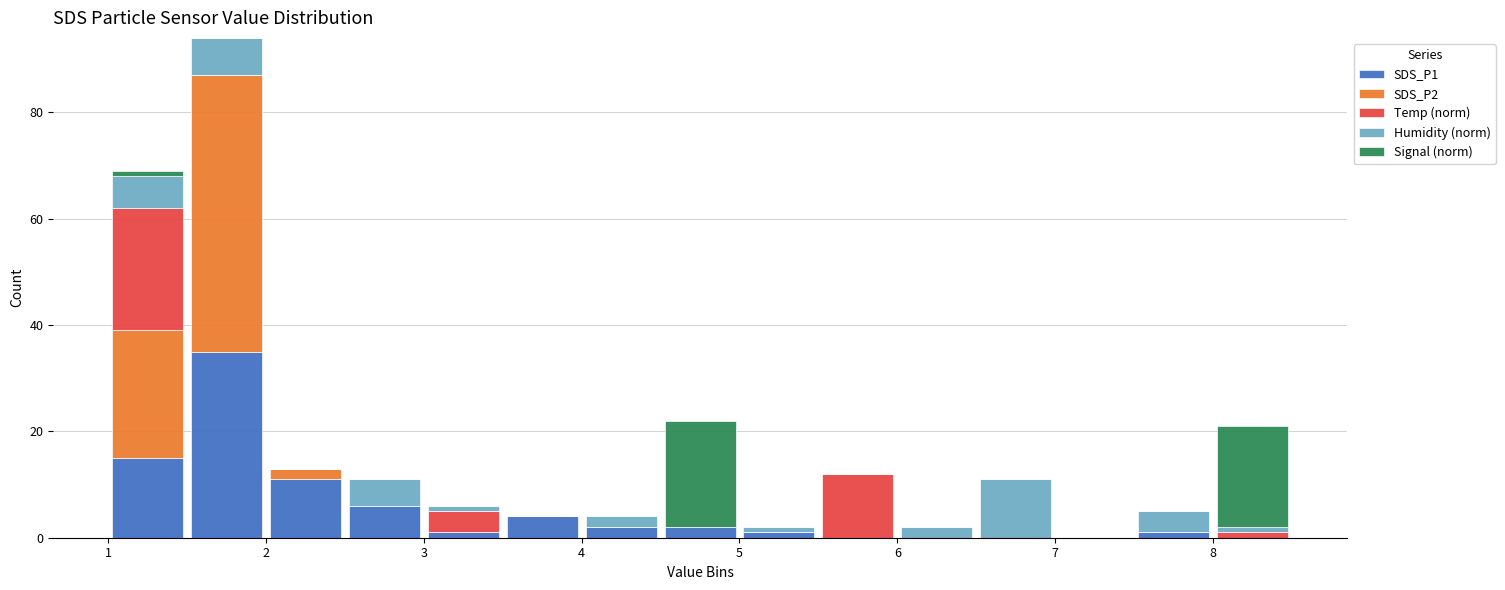

Which range on the x-axis has the tallest stacked bar (by total height)?

1.5 to 2.0